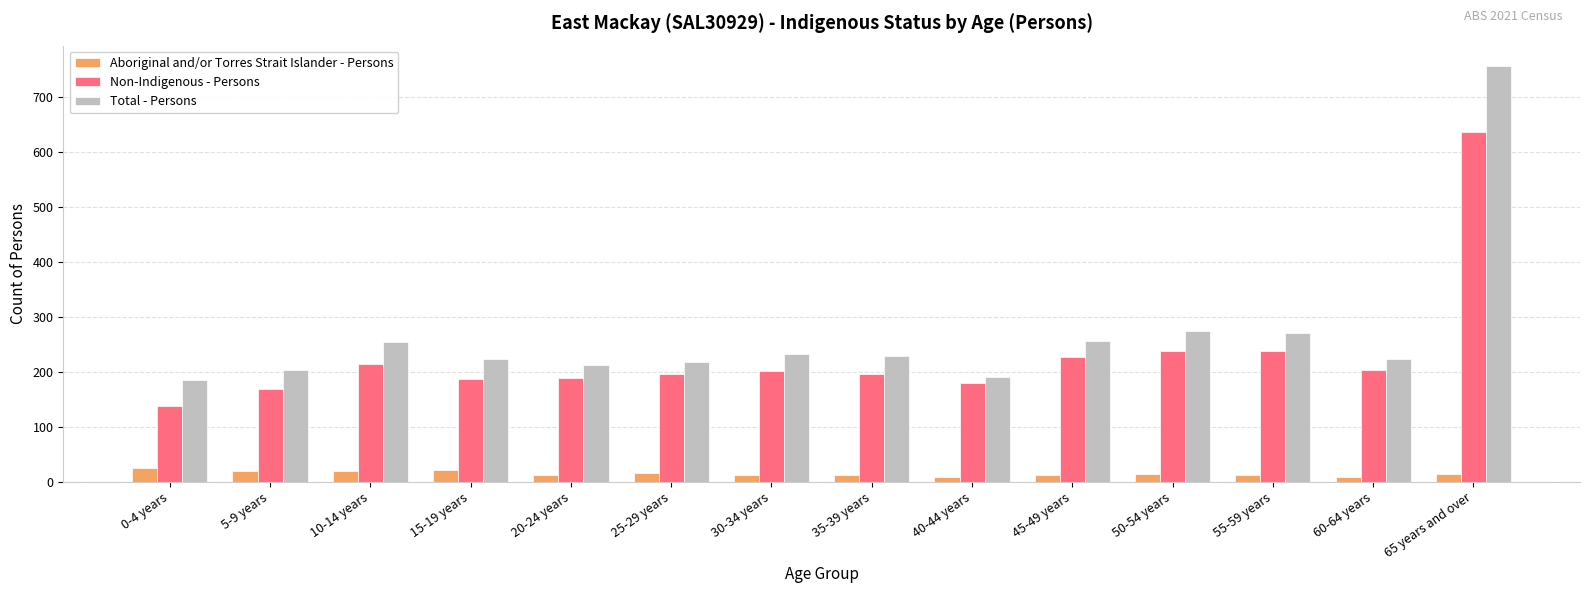

Rank the series at 55-59 years from lowest to highest value.

Aboriginal and/or Torres Strait Islander - Persons, Non-Indigenous - Persons, Total - Persons